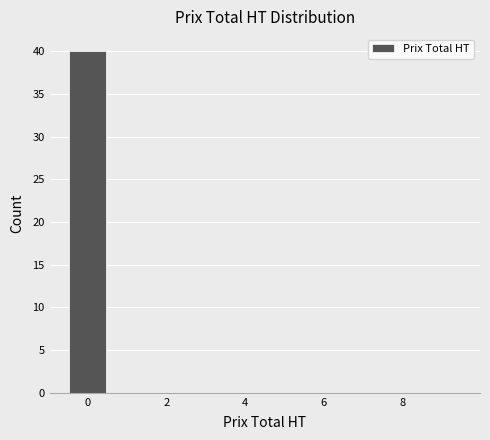

Over which range of the x-axis is the bar tallest?

-0.5 to 0.5